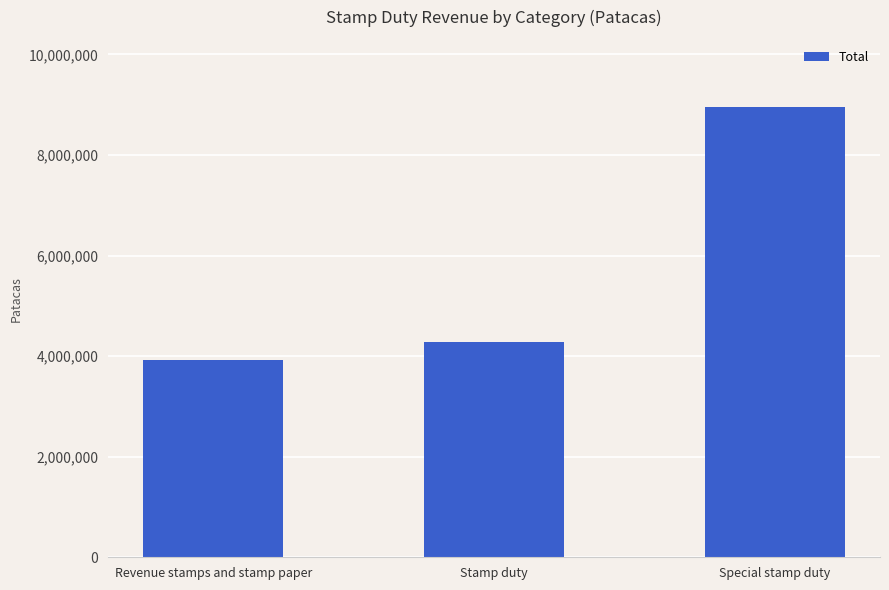

What position from the left is Special stamp duty?

3